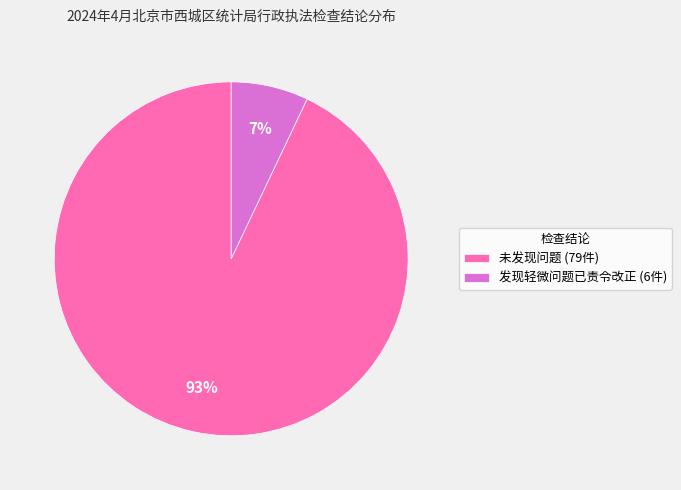

What is the smallest slice in the pie chart?

发现轻微问题已责令改正